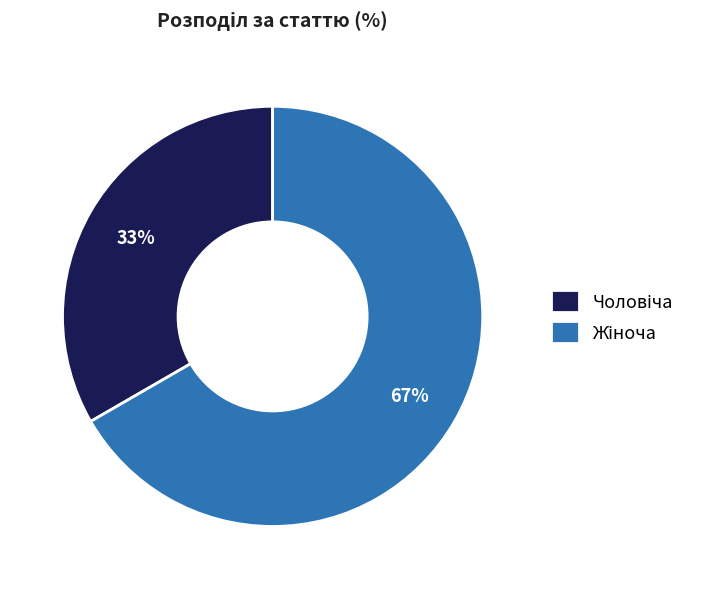

To the nearest percent, what is the average slice percentage?

50%